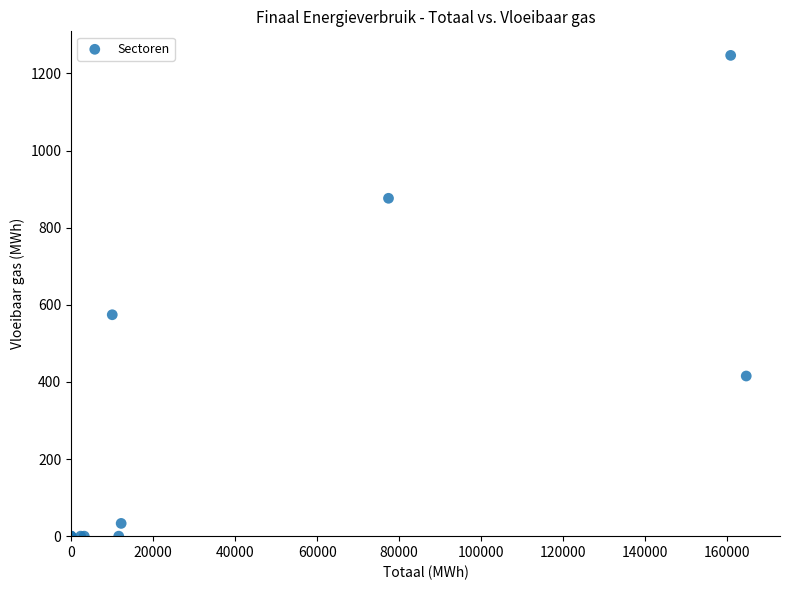

What Y value in the scatter plot is closest to 623?

574.1